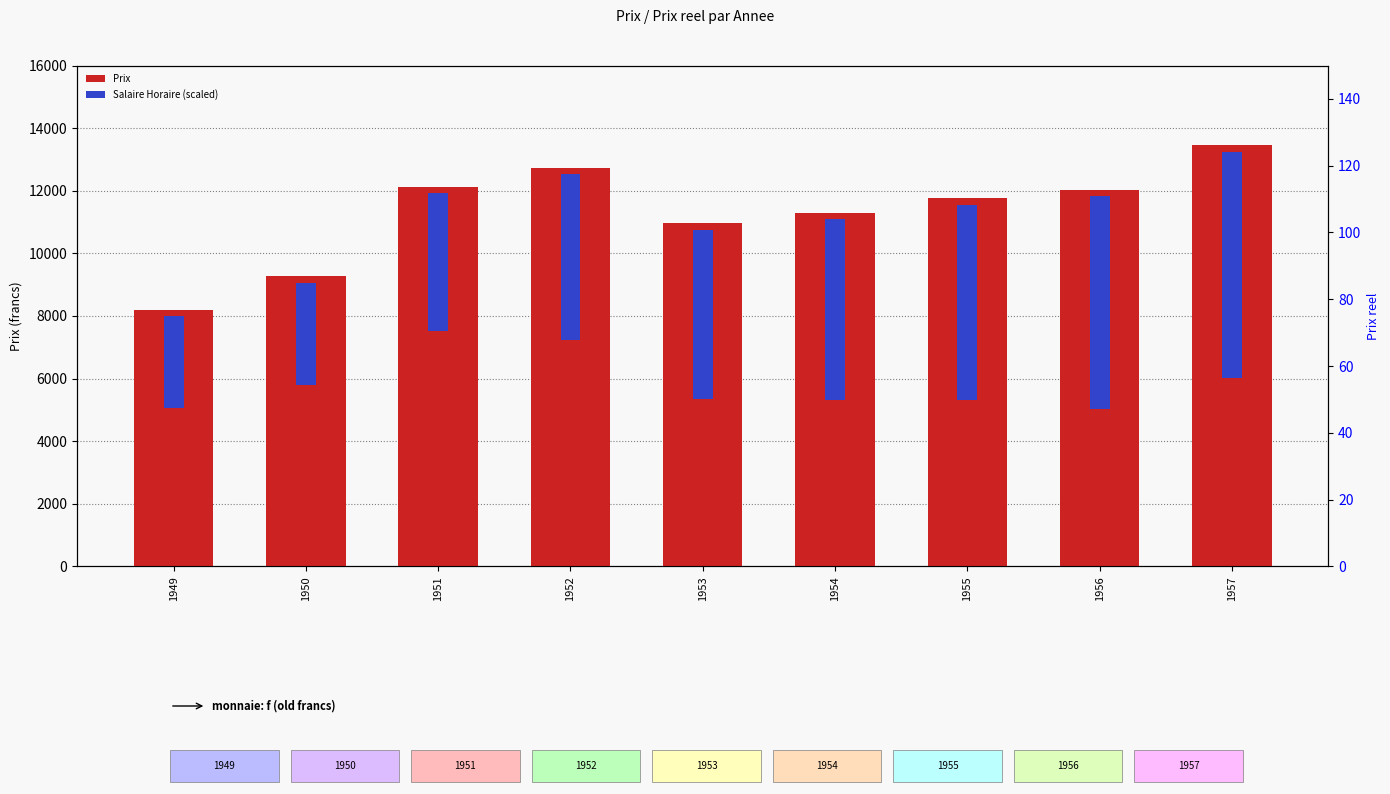

What are all the series names shown in the legend?

Prix, Salaire Horaire (scaled)